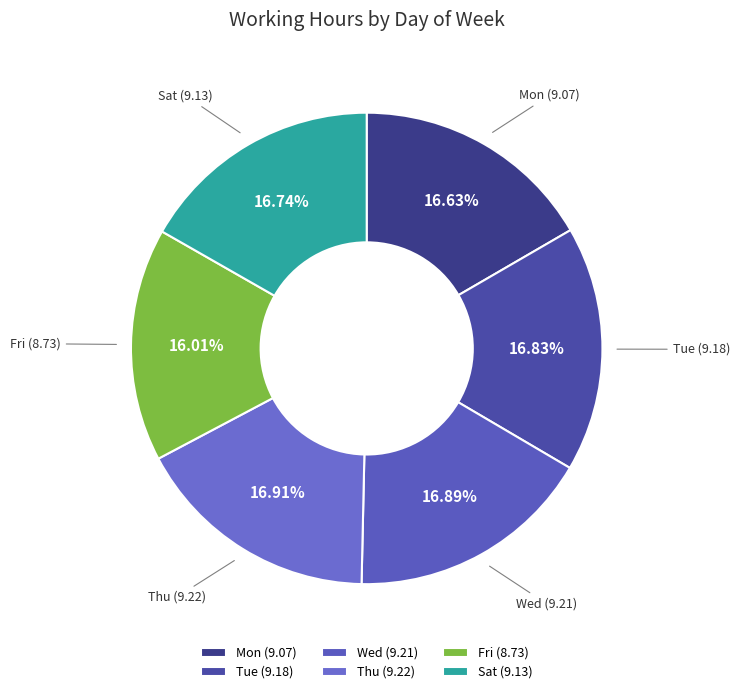

Approximately how many times larger is the value at Mon compared to Fri?

1.0